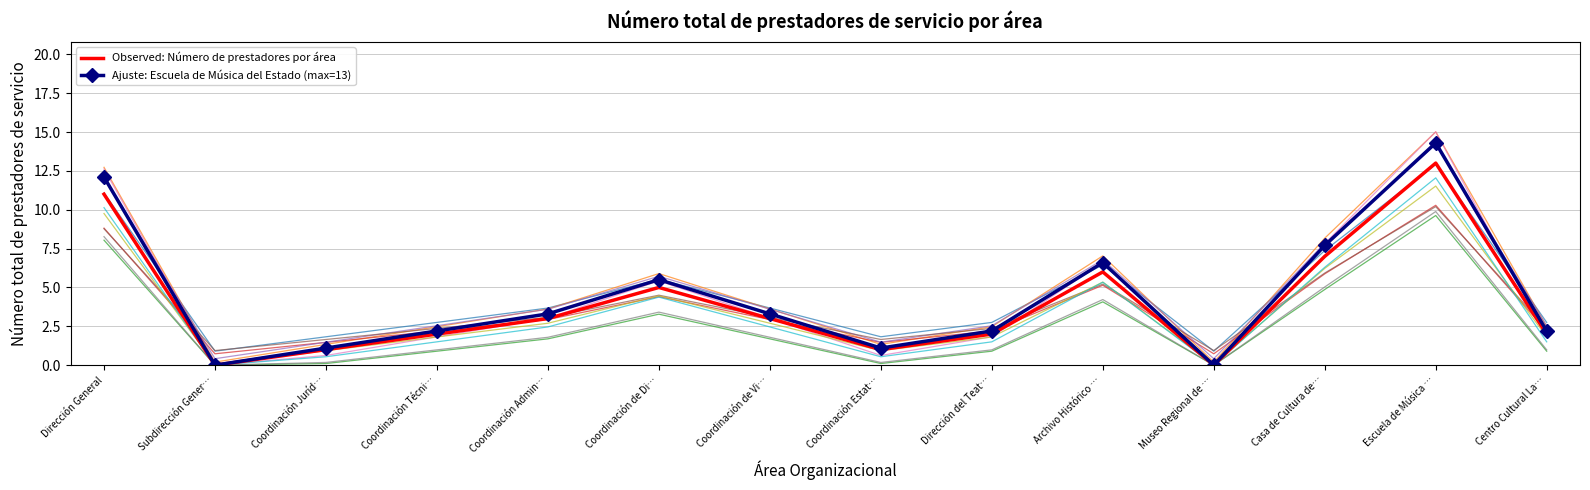

What is the difference between the maximum and minimum values in the Ajuste: Escuela de Música del Estado (max=13) series?

14.3